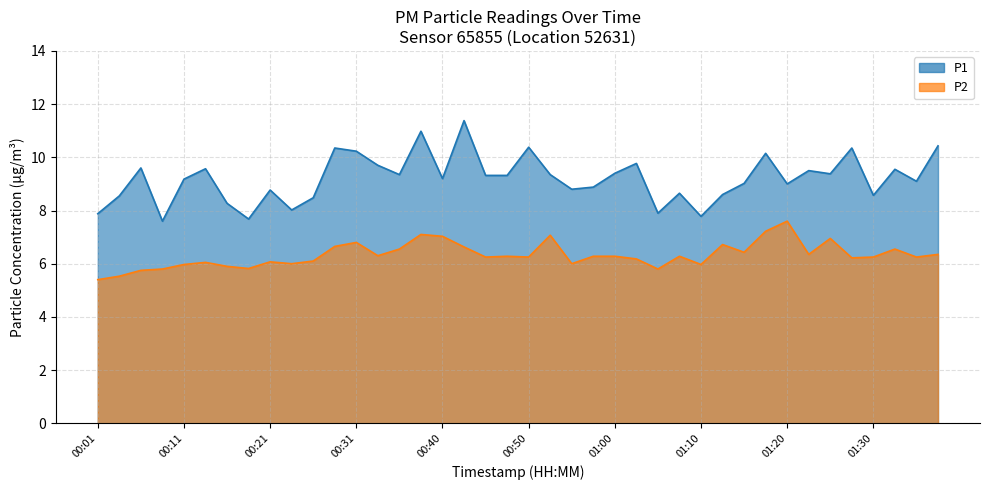

What is the difference between the second highest and second lowest values in the P2 series?

1.7